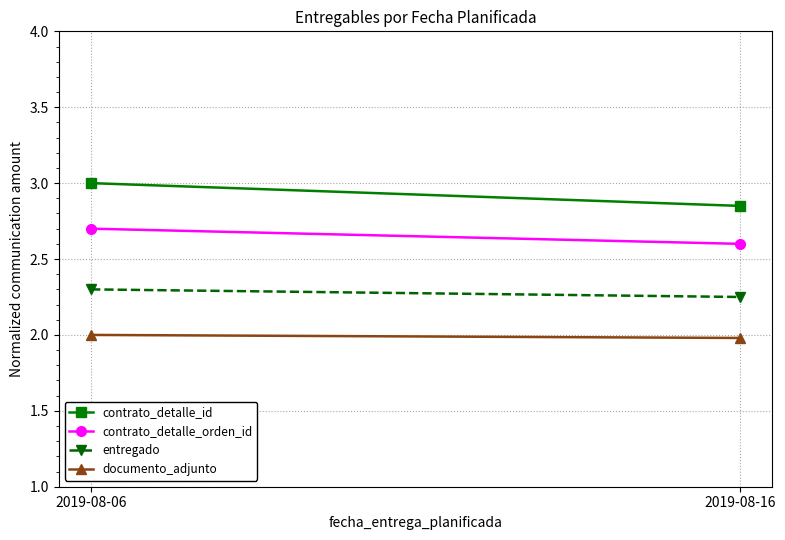

List the labels in order of documento_adjunto value, largest first.

2019-08-06, 2019-08-16